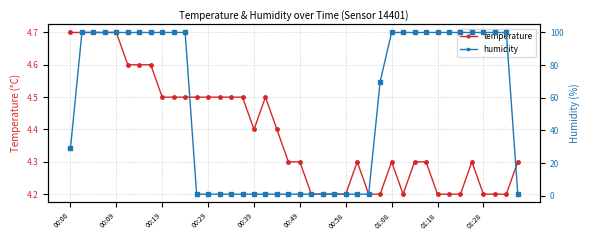

What is the difference between the highest and lowest values at 00:00?

24.3